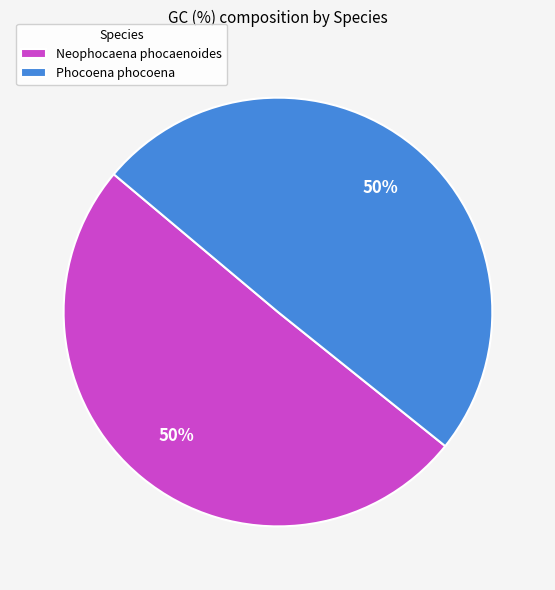

To the nearest percent, what is the combined percentage of Neophocaena phocaenoides and Phocoena phocoena?

100%